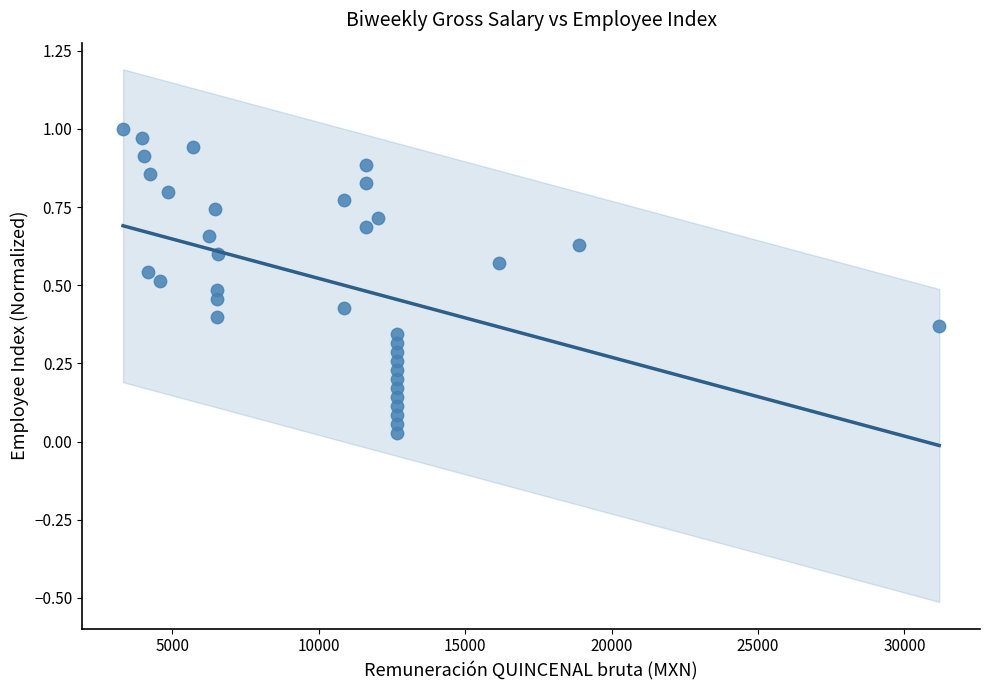

What is the range of X values (max minus min)?

27877.5